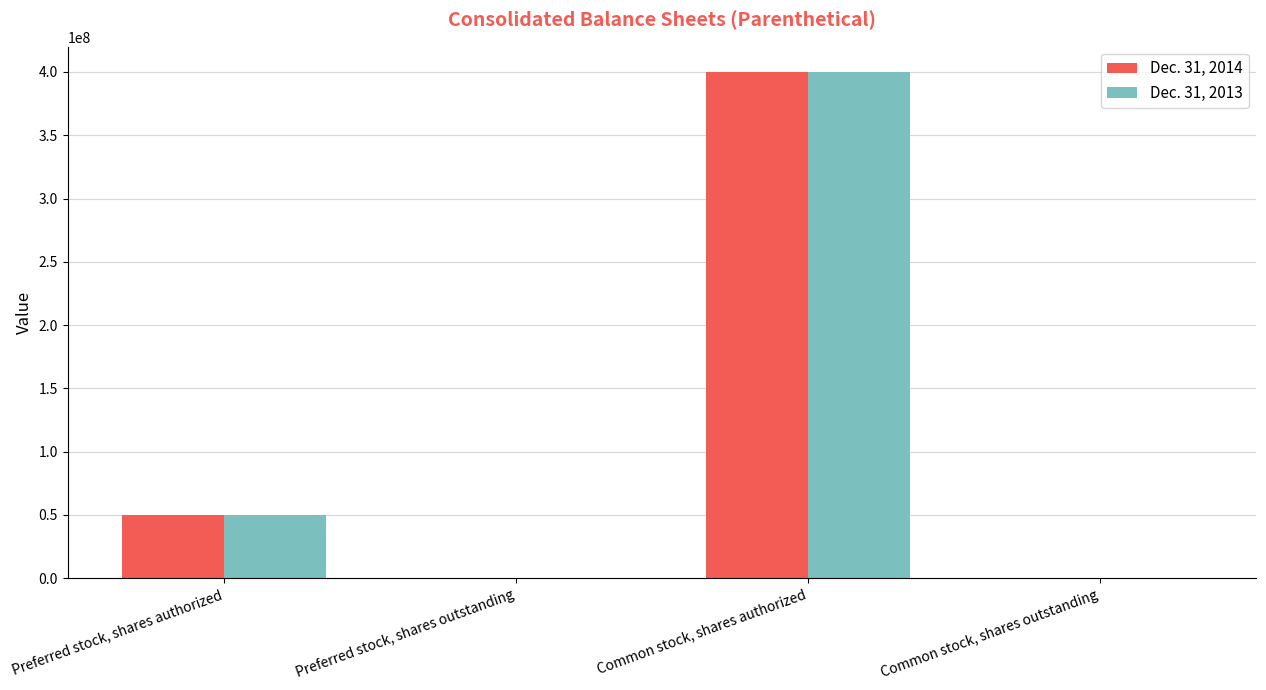

At which category does the chart reach its peak across all series?

Common stock, shares authorized